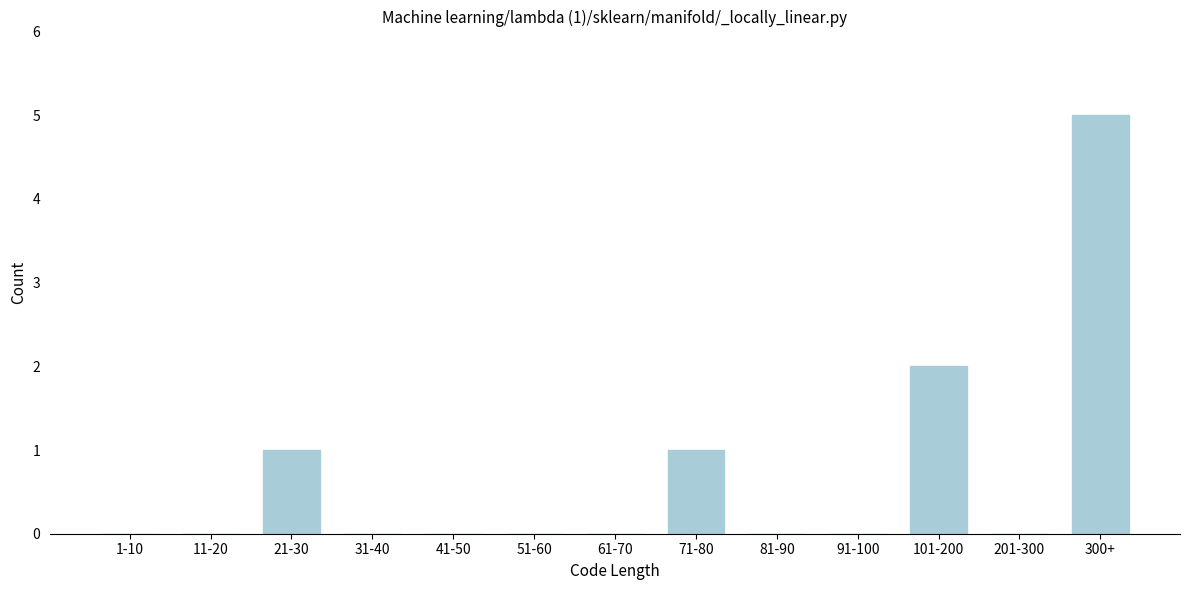

Reading left to right, transcribe all the data shown in this chart.

1-10=0	11-20=0	21-30=1	31-40=0	41-50=0	51-60=0	61-70=0	71-80=1	81-90=0	91-100=0	101-200=2	201-300=0	300+=5